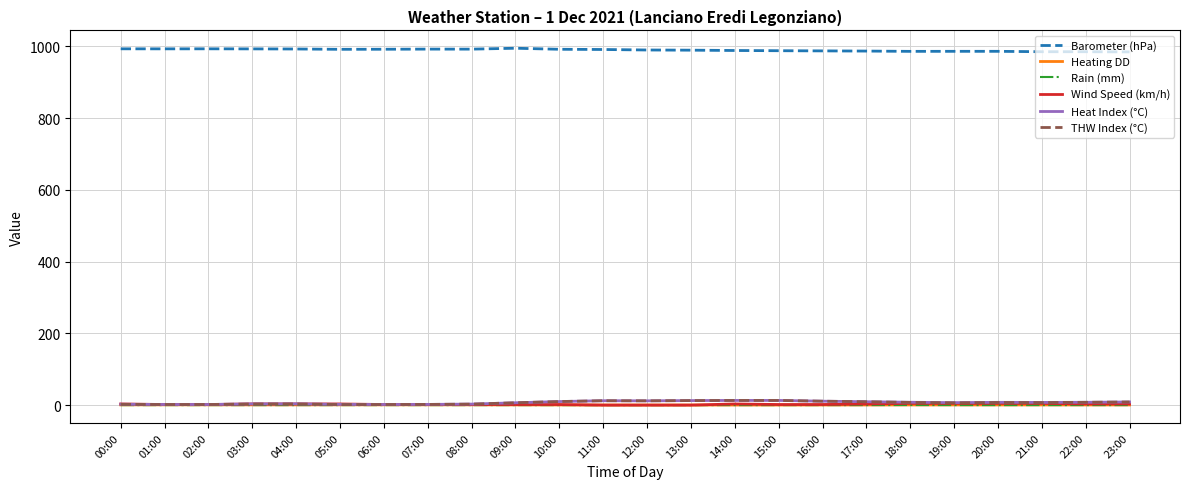

The value of Wind Speed (km/h) at 00:00 is 3.2. True or false?

True